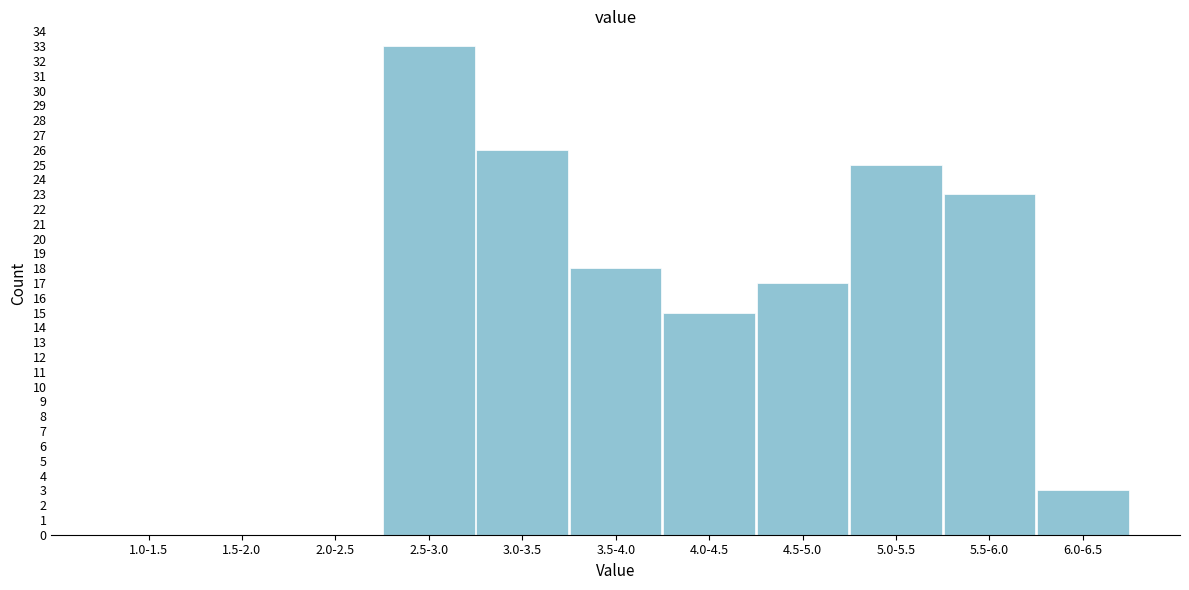

Reading right to left, what are all the values shown in this chart?

6.0-6.5=3	5.5-6.0=23	5.0-5.5=25	4.5-5.0=17	4.0-4.5=15	3.5-4.0=18	3.0-3.5=26	2.5-3.0=33	2.0-2.5=0	1.5-2.0=0	1.0-1.5=0